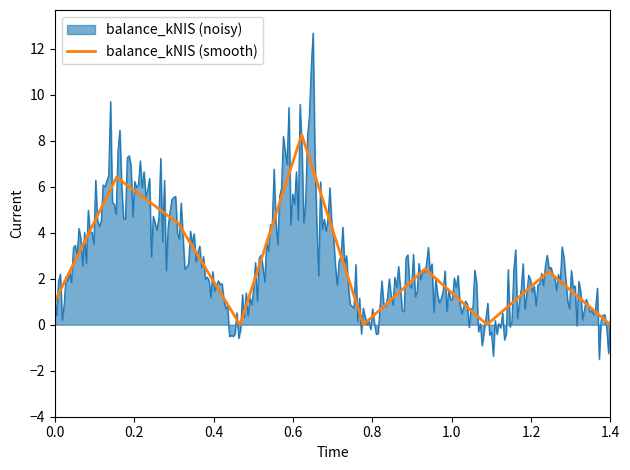

Is it true that balance_kNIS (smooth) equals 2.8 at 1.4?

False